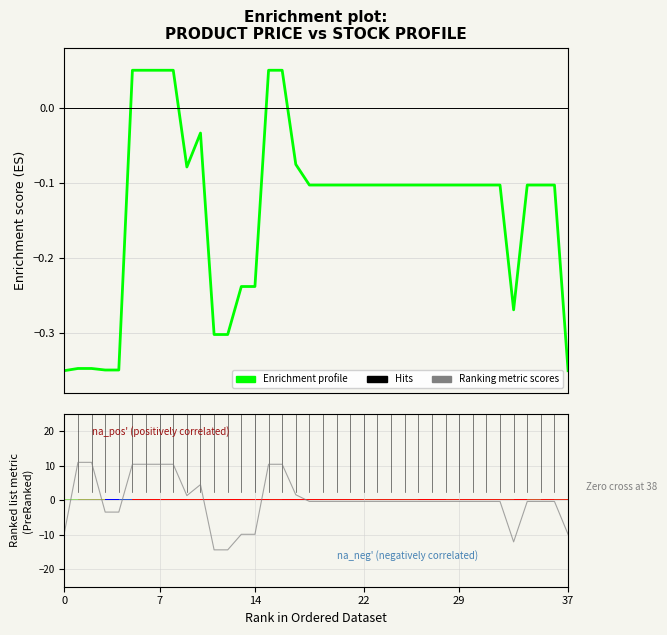

At which category does the chart reach its minimum across all series?

11